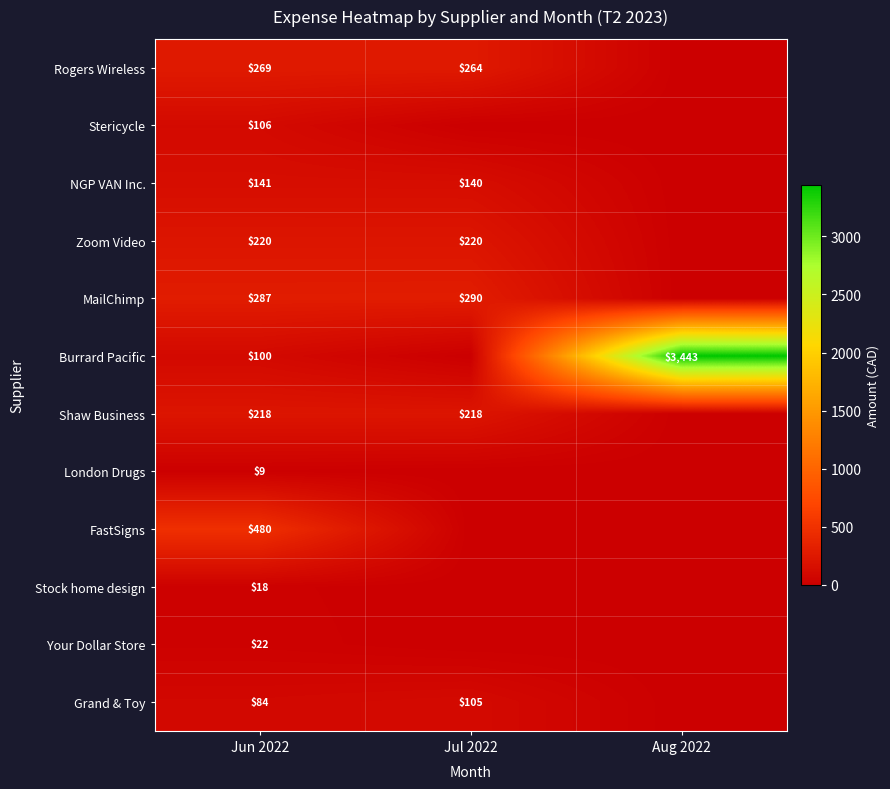

True or false: FastSigns has a value of 480 at Jun 2022.

True